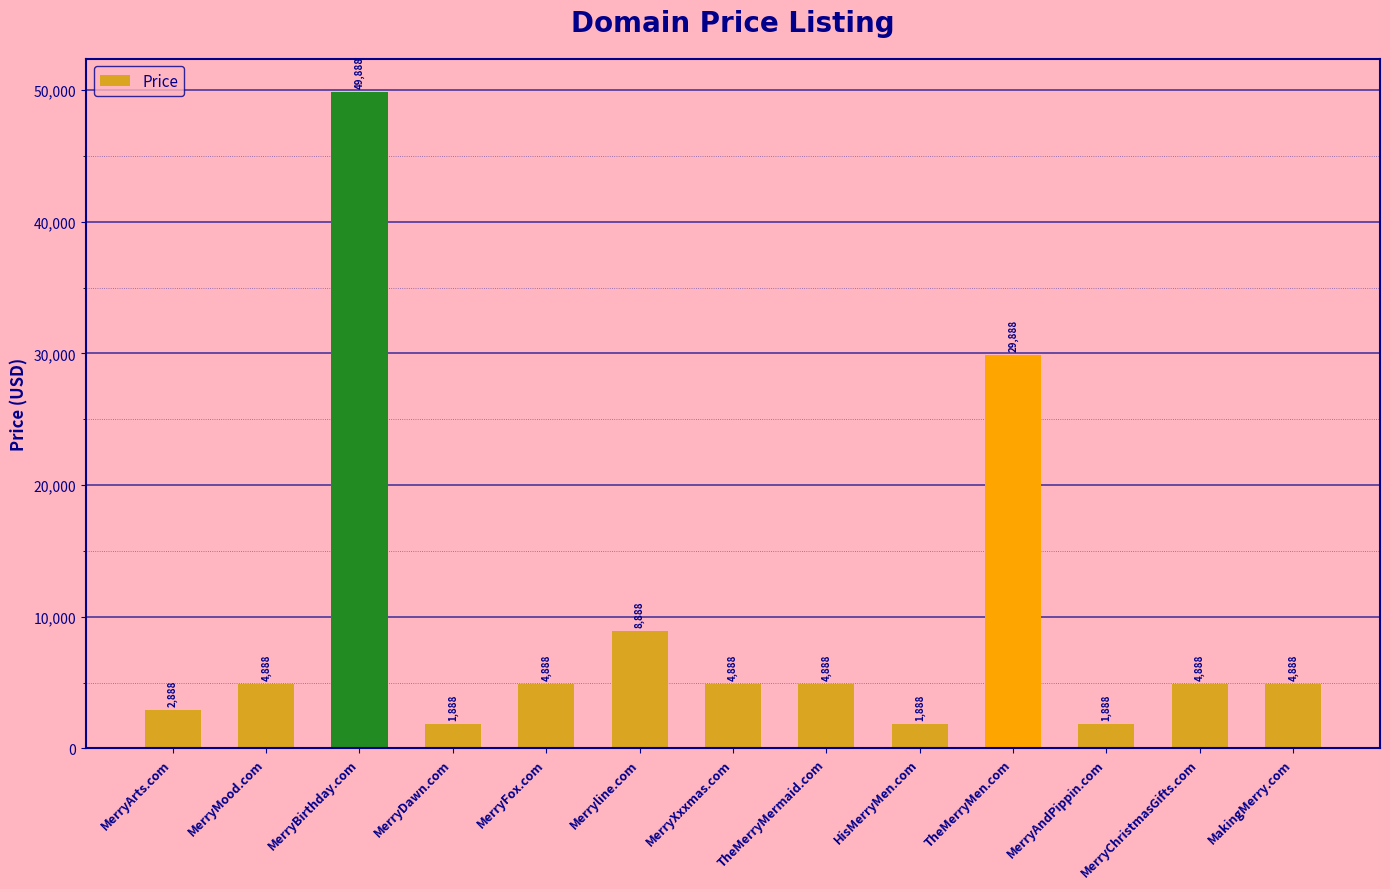

At which category does the chart reach its peak across all series?

MerryBirthday.com